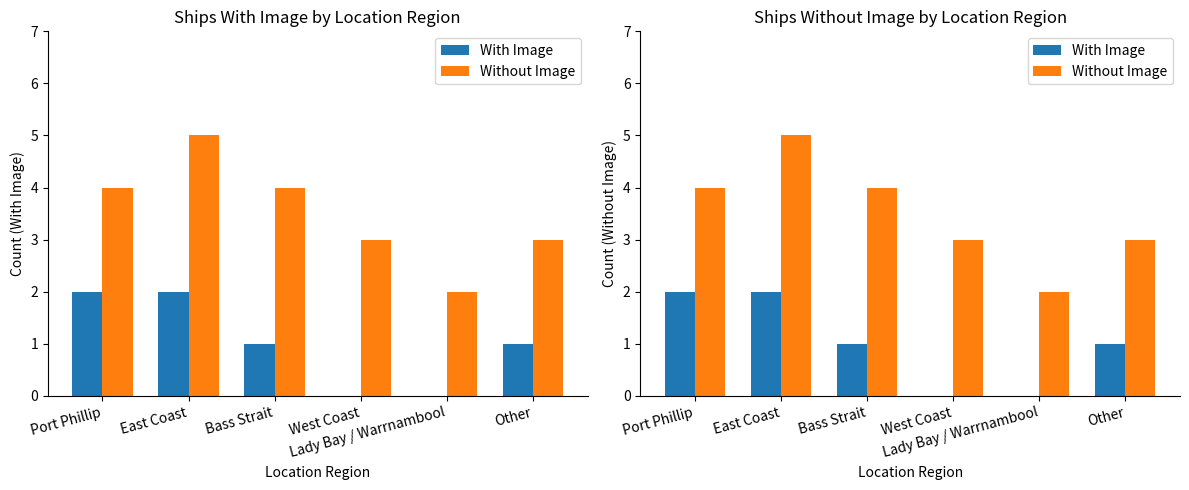

The value of With Image at Bass Strait is 1. True or false?

True